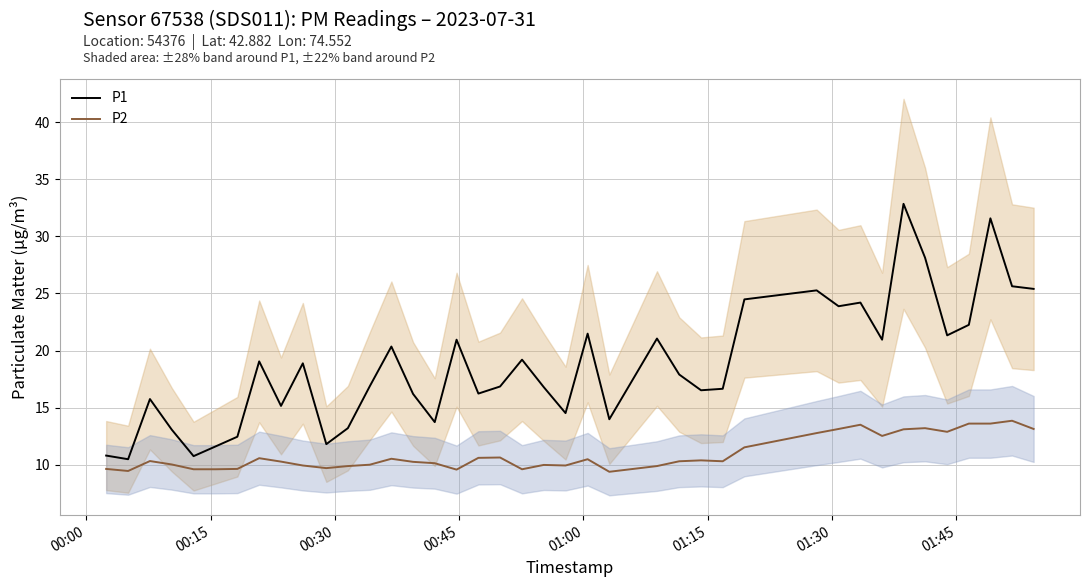

True or false: P1 and P2 cross at least once.

False